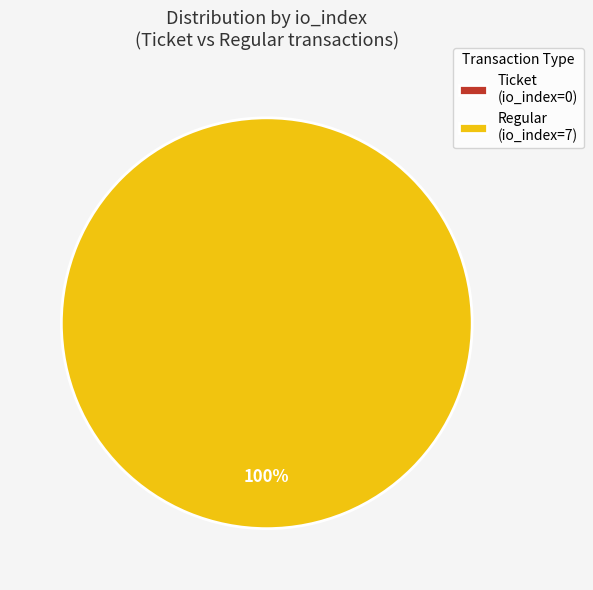

To the nearest percent, what is the combined percentage of tx_type: Regular (io_index=7) and tx_type: Ticket (io_index=0)?

100%